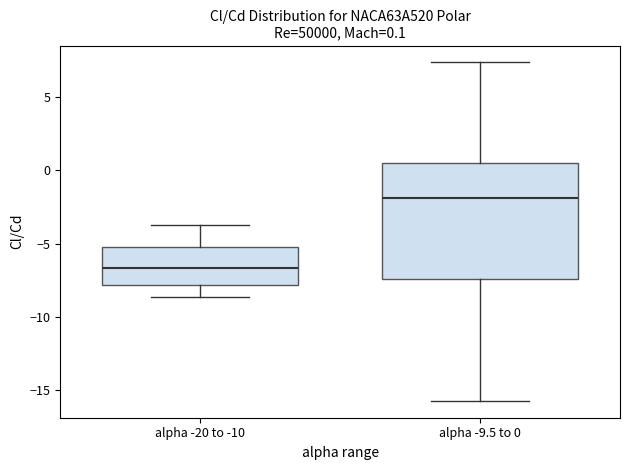

Which box has the lowest median line?

alpha -20 to -10